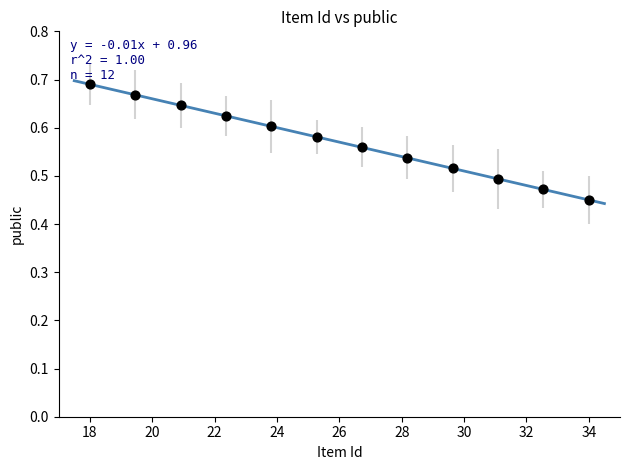

What is the average X value?

26.0